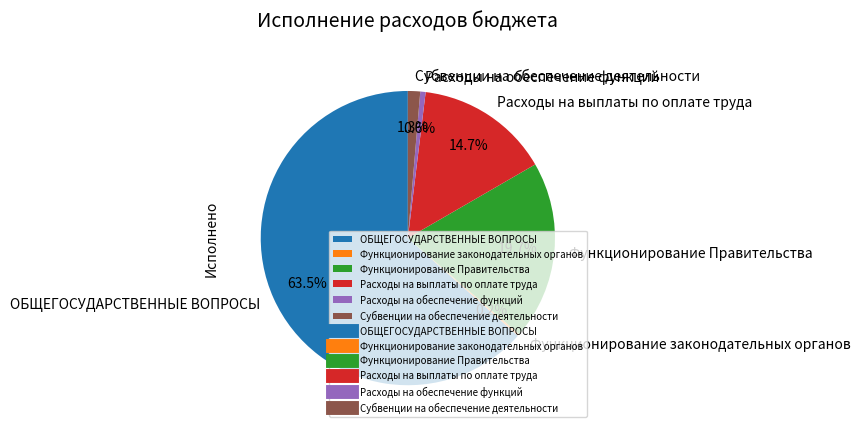

Does any single category account for the majority?

Yes